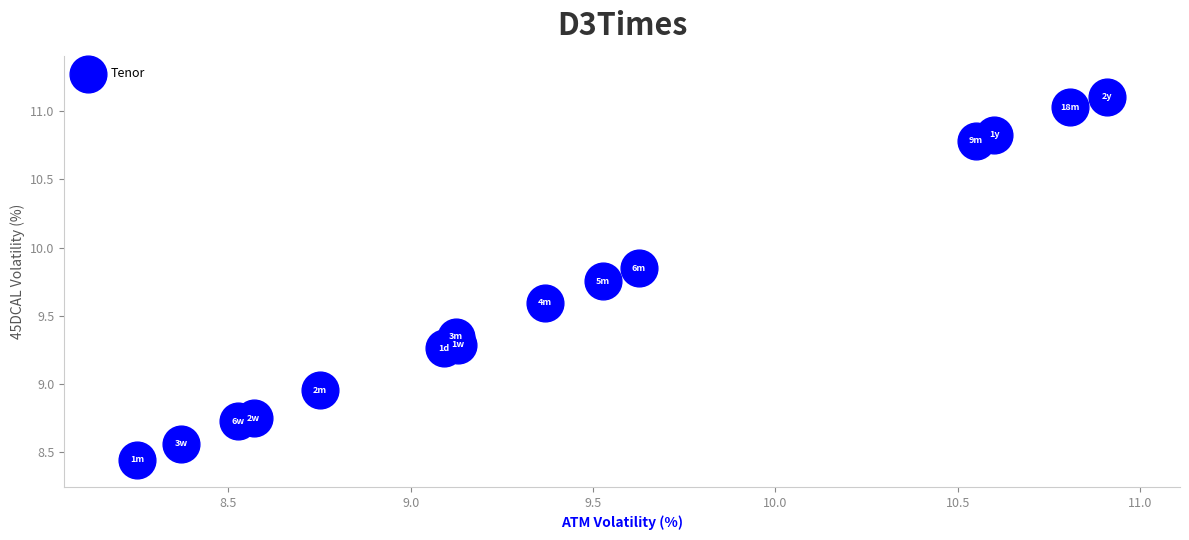

What is the range of X values (max minus min)?

2.7